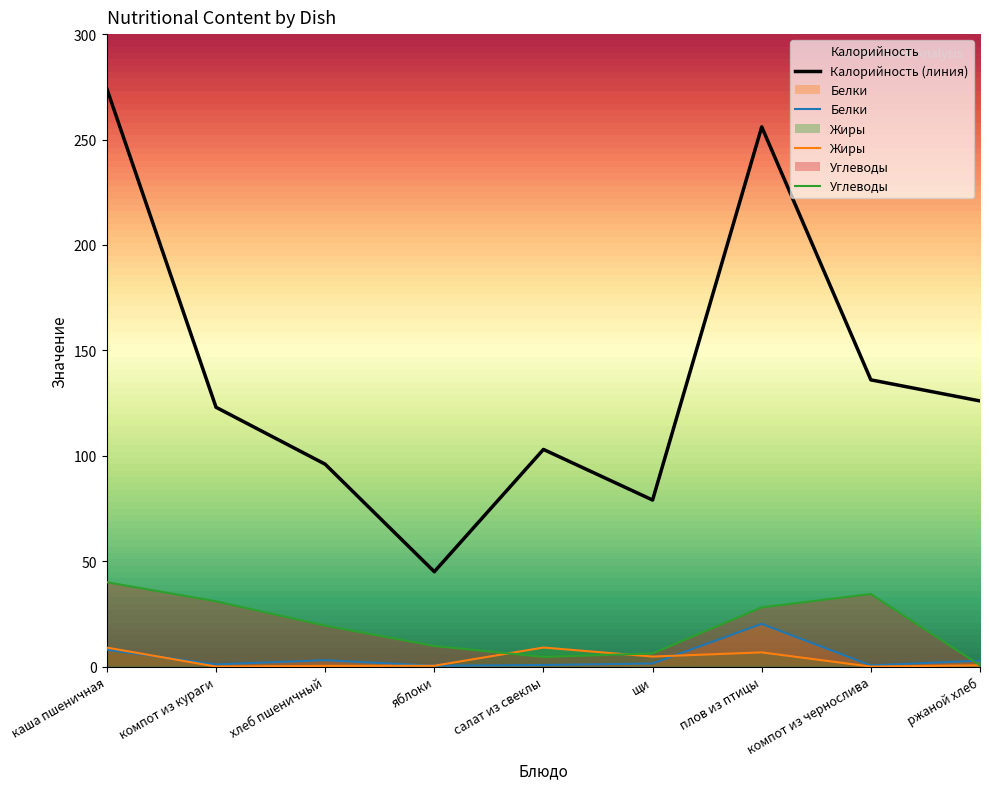

How many values in the Белки series exceed 1?

6